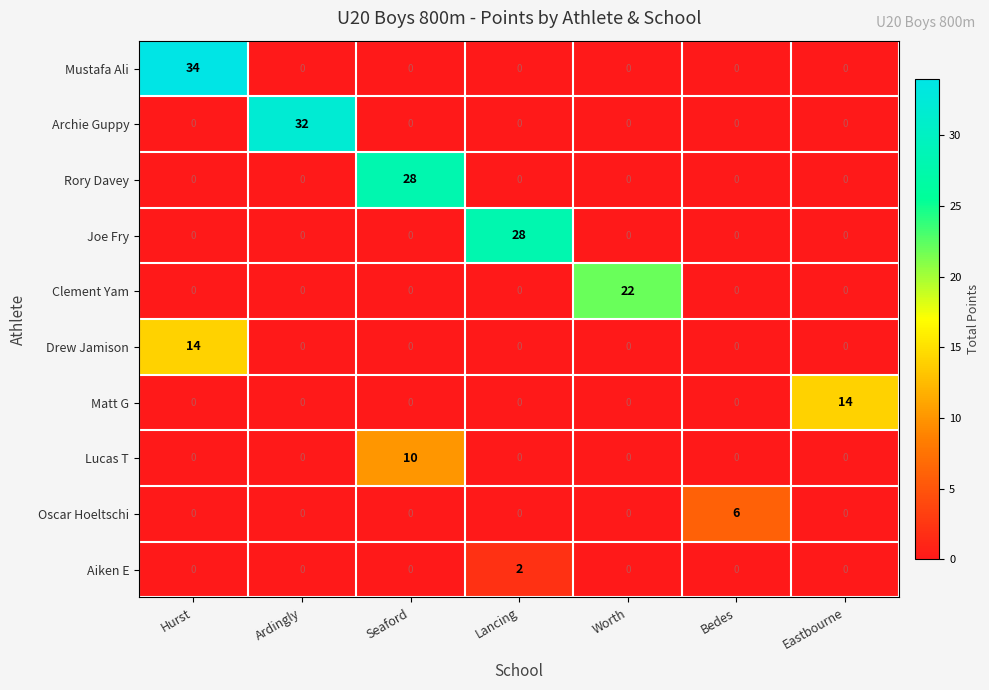

What is the difference between the maximum and second lowest values in the Oscar Hoeltschi series?

6